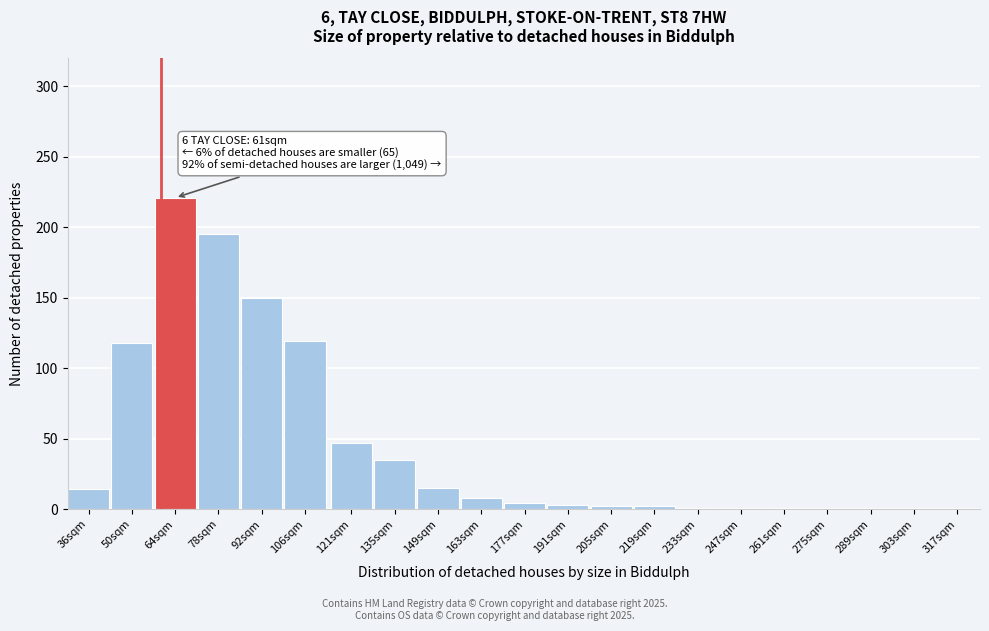

True or false: the data shows 3 at 191sqm.

True